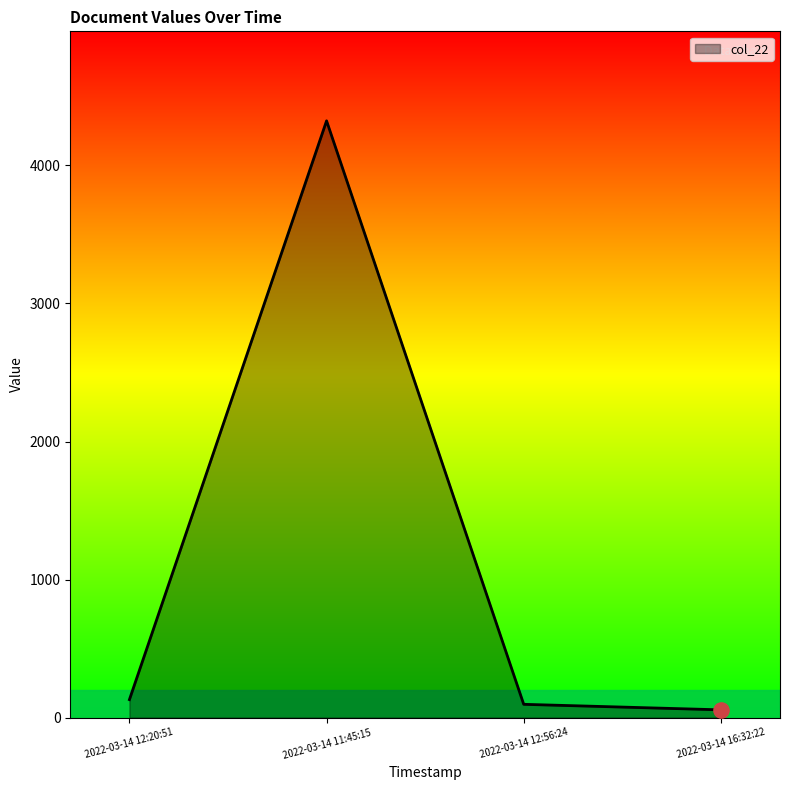

What is the change in value from 2022-03-14 12:20:51 to 2022-03-14 16:32:22?

-74